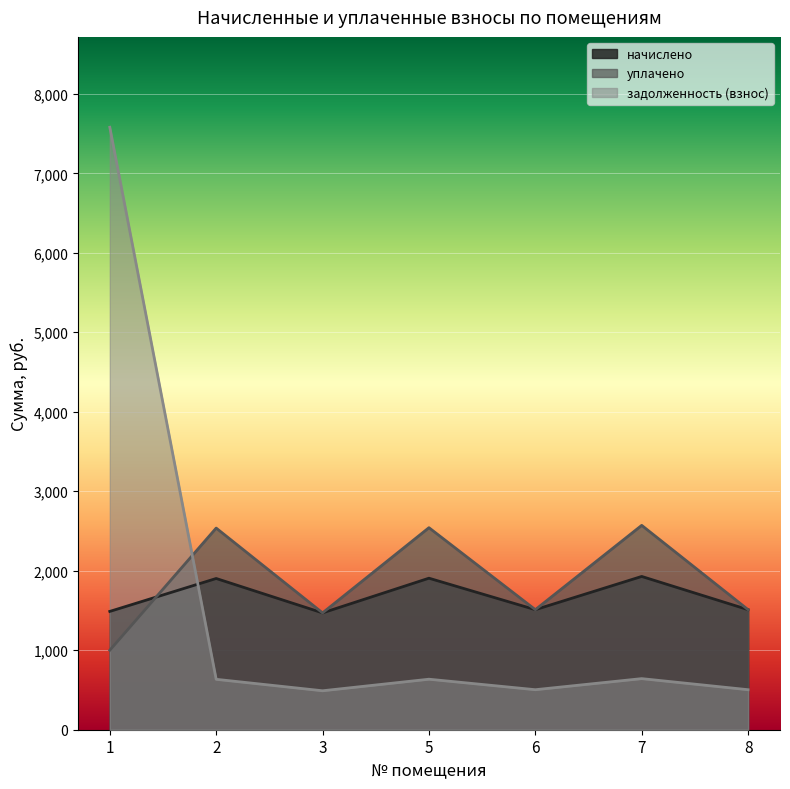

What is the difference between the начислено values at 3 and 1?

18.3